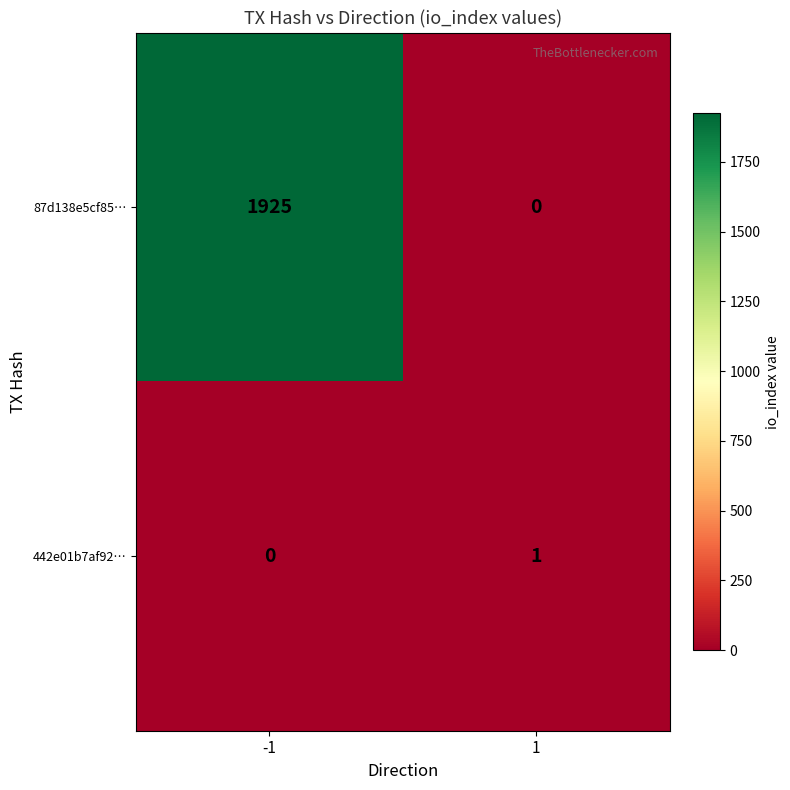

The value of 442e01b7af92… at -1 is 0. True or false?

True